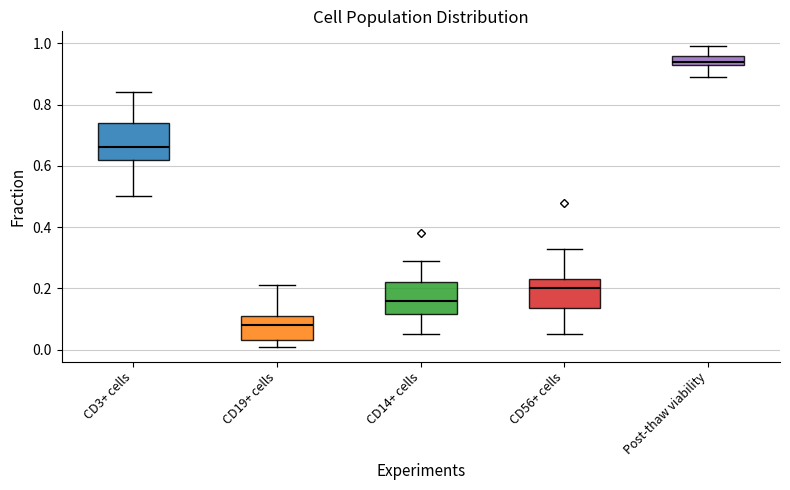

Where does the median line of the box for CD19+ cells sit on the y-axis? The values are not printed on the chart, so give them approximately, as read against the axis.

0.08